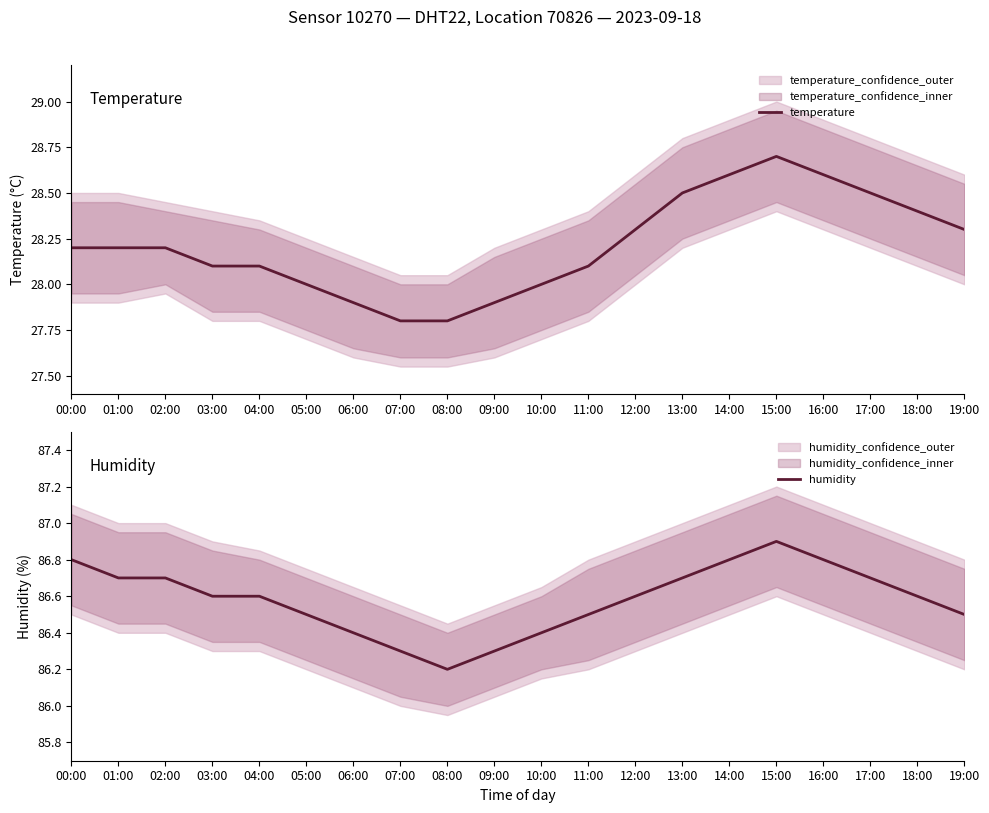

What is the sum of all humidity values?

1731.6